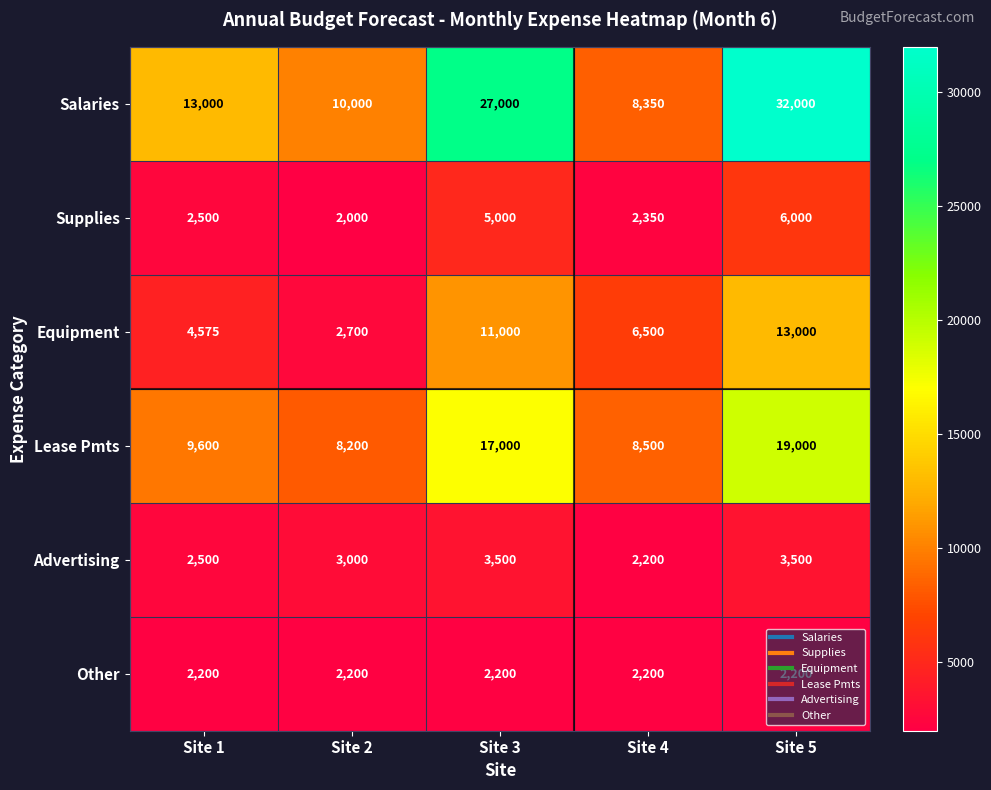

The value of Salaries at Site 2 is 10000. True or false?

True